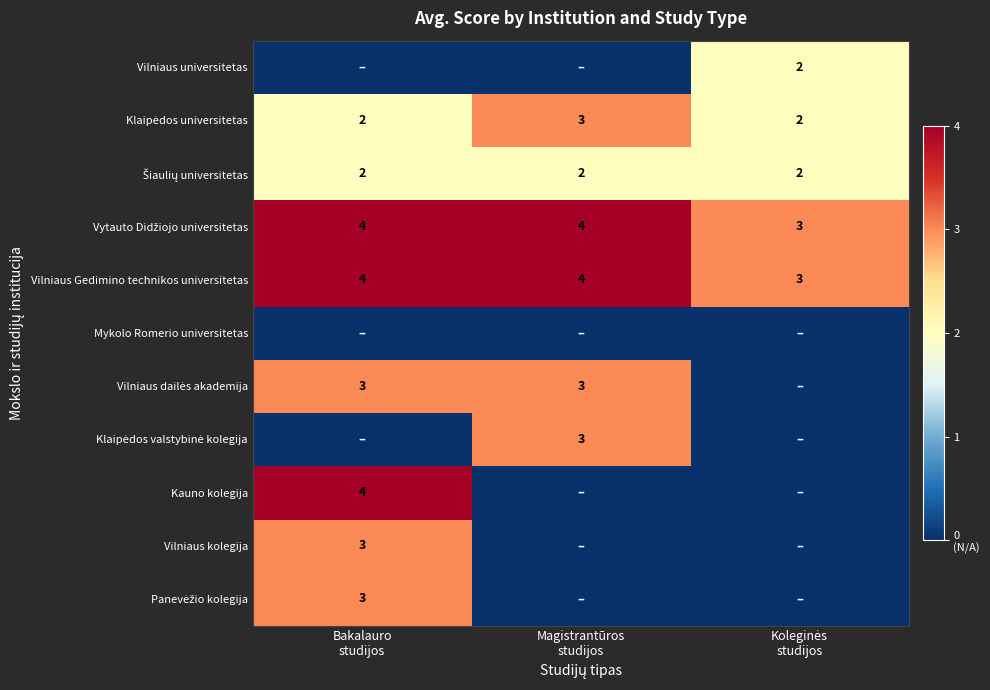

List the labels in order of Mykolo Romerio universitetas value, smallest first.

Bakalauro studijos, Magistrantūros studijos, Koleginės studijos